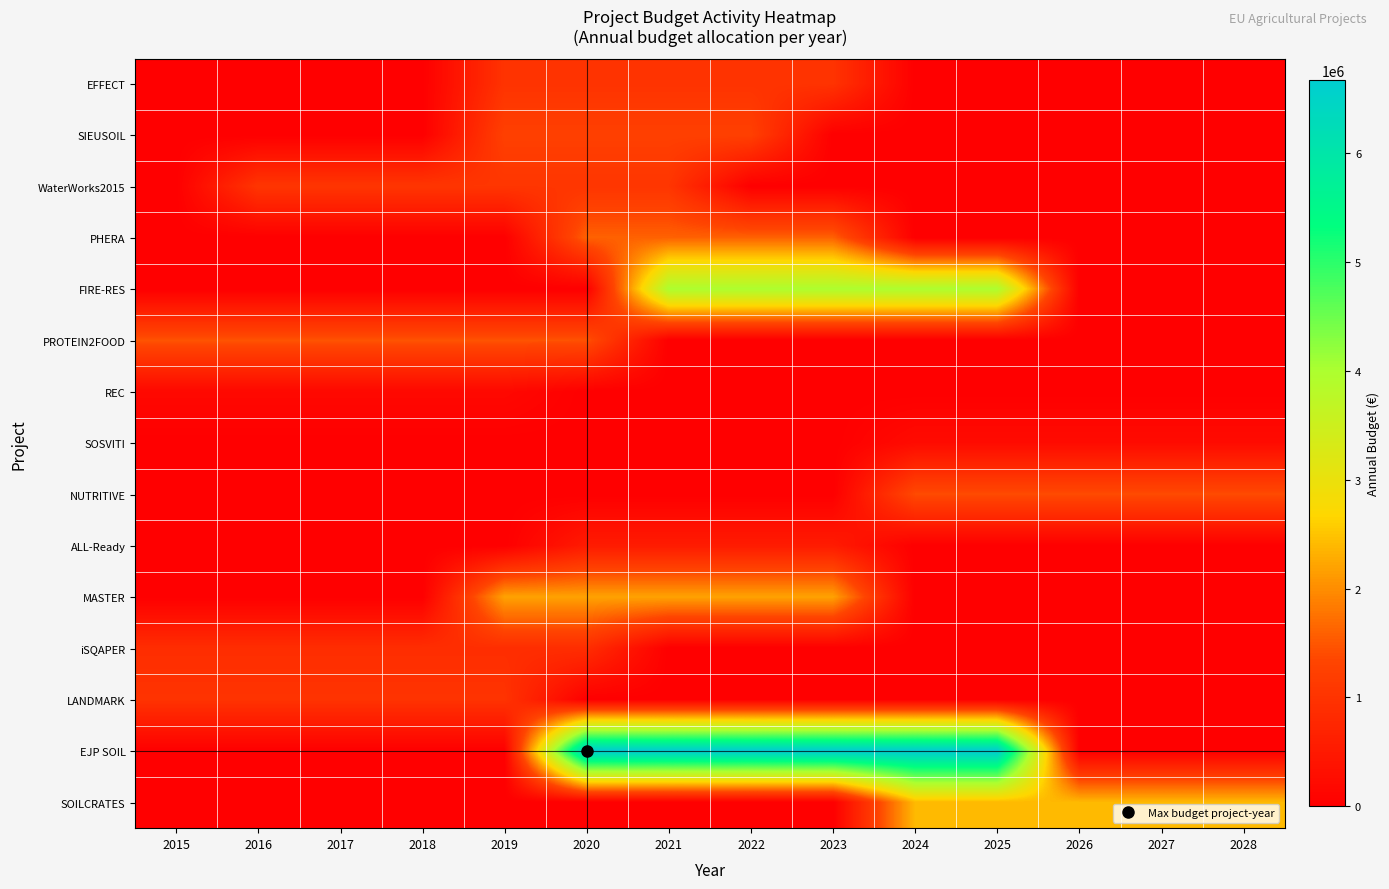

List the series in order of their peak value, highest first.

EJP SOIL, FIRE-RES, SOILCRATES, MASTER, PHERA, PROTEIN2FOOD, NUTRITIVE, SIEUSOIL, WaterWorks2015, LANDMARK, EFFECT, iSQAPER, ALL-Ready, SOSVITI, REC